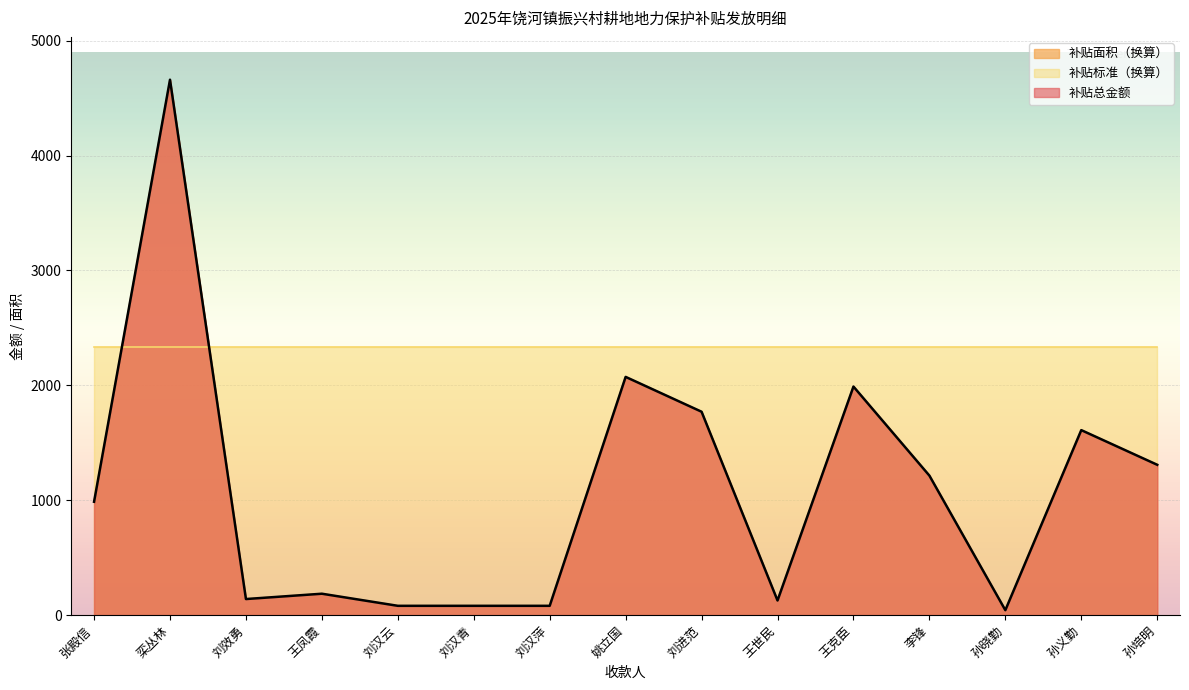

What is the difference between the maximum and minimum values in the 补贴面积 series?

4618.5